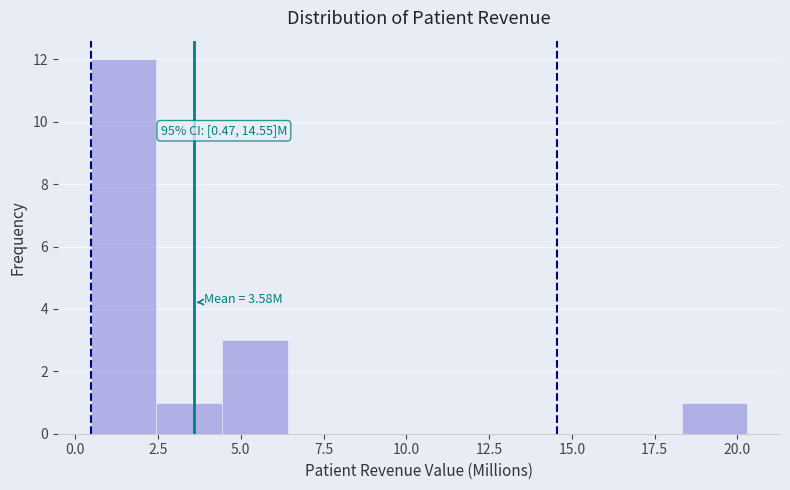

Around what value on the x-axis is the tallest bar? Give the approximate position of its centre, as read against the axis.

1.5